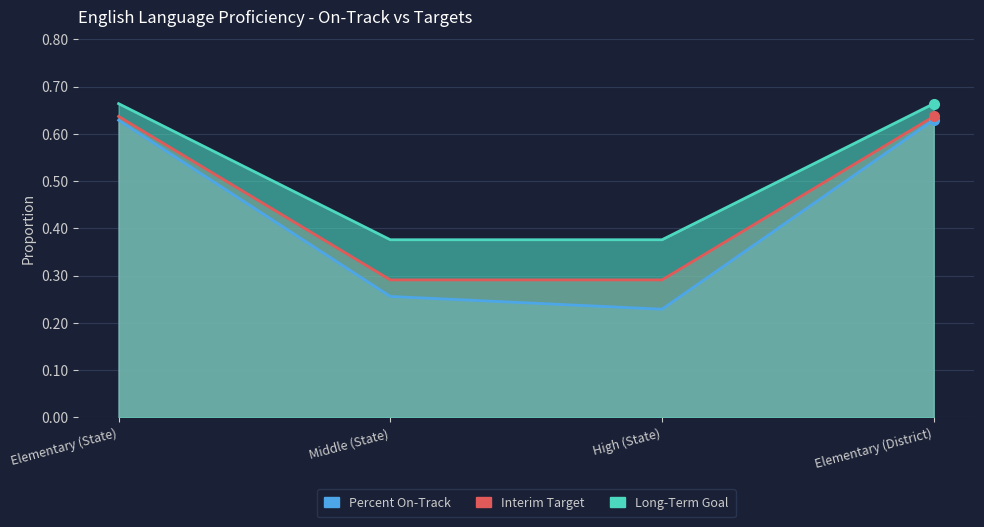

At how many categories does at least one series exceed 0?

4